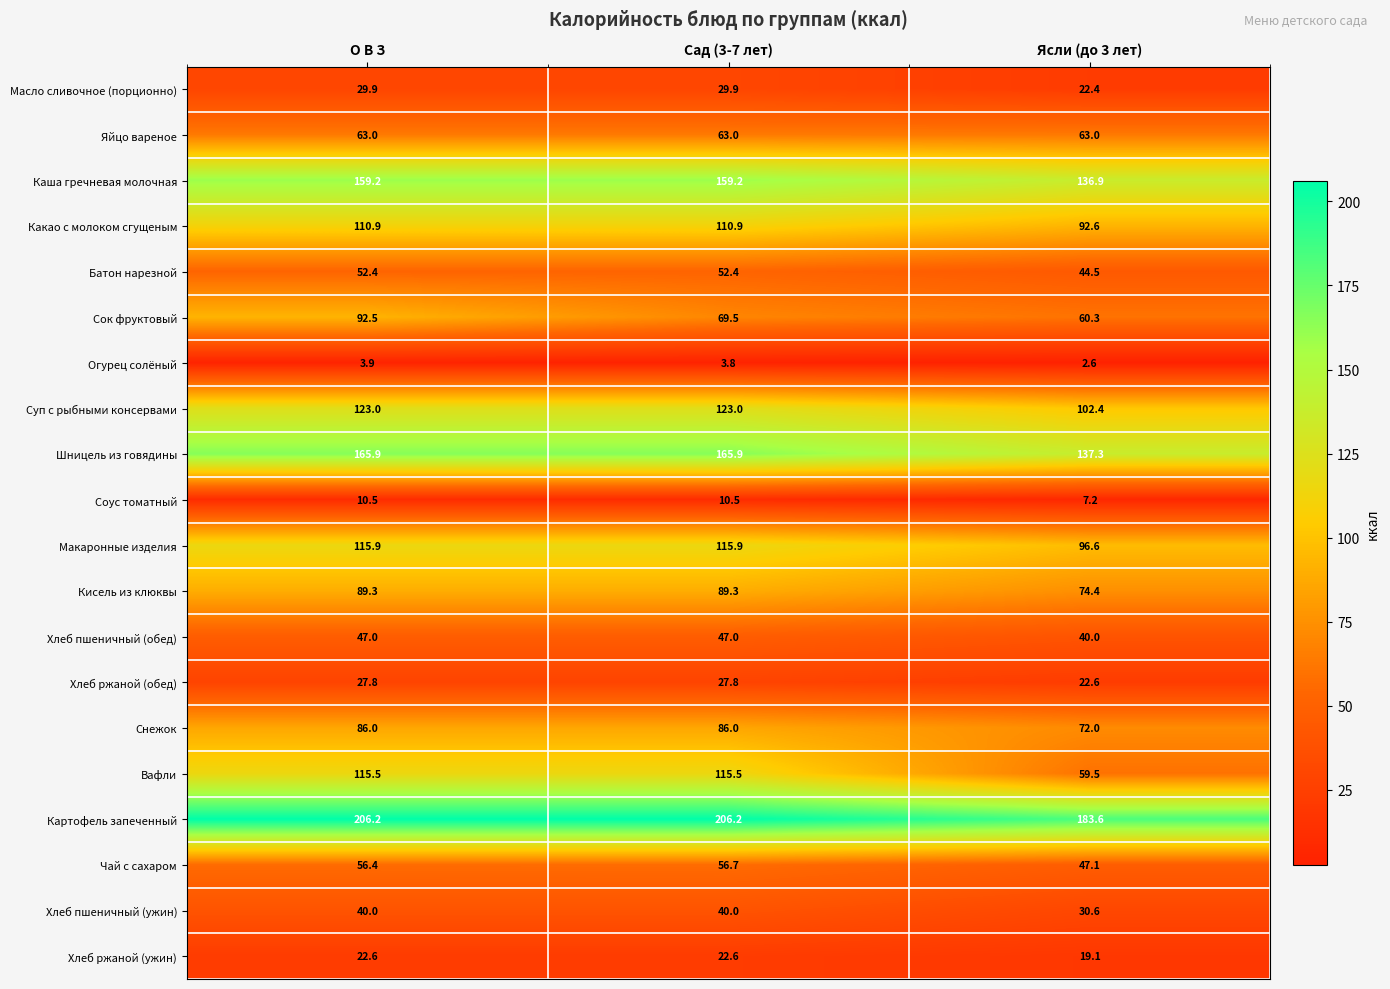

At which label is Каша гречневая молочная closest to 148?

Ясли (до 3 лет)